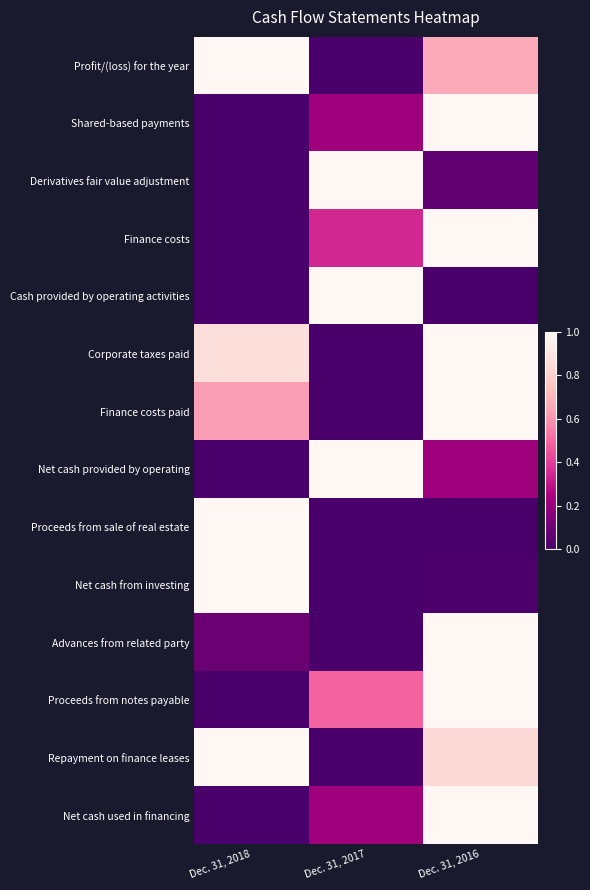

At how many categories does at least one series exceed 0?

3